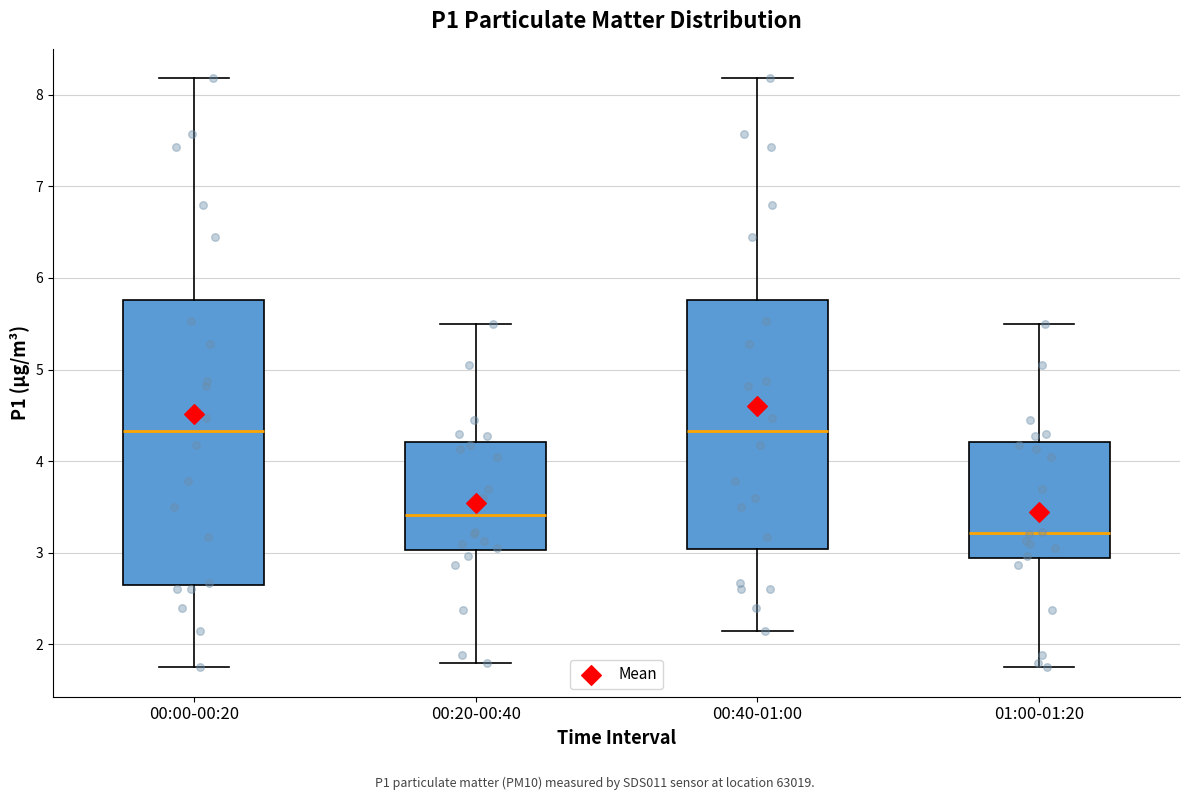

Reading left to right, read every box against the y-axis: the position of its median line, the range the box covers, and the ends of its whiskers. The values are not printed on the chart, so give them approximately, as read against the axis.

00:00-00:20: median 4.3, box 2.7 to 5.8, whiskers 1.8 to 8.2
00:20-00:40: median 3.4, box 3.0 to 4.2, whiskers 1.8 to 5.5
00:40-01:00: median 4.3, box 3.0 to 5.8, whiskers 2.2 to 8.2
01:00-01:20: median 3.2, box 2.9 to 4.2, whiskers 1.8 to 5.5